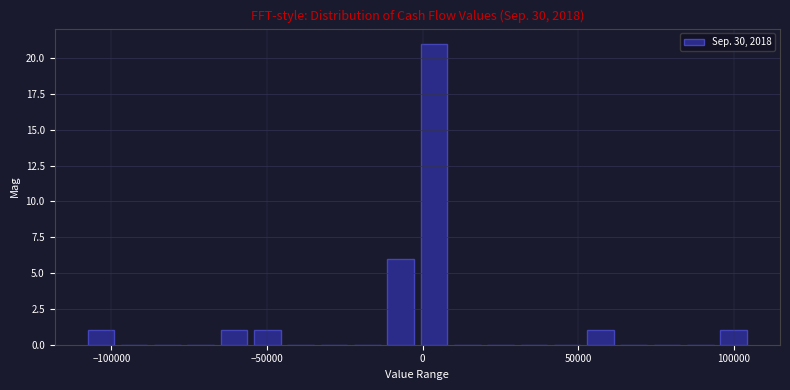

Read against the x-axis, roughly where is the centre of the tallest bar?

5000